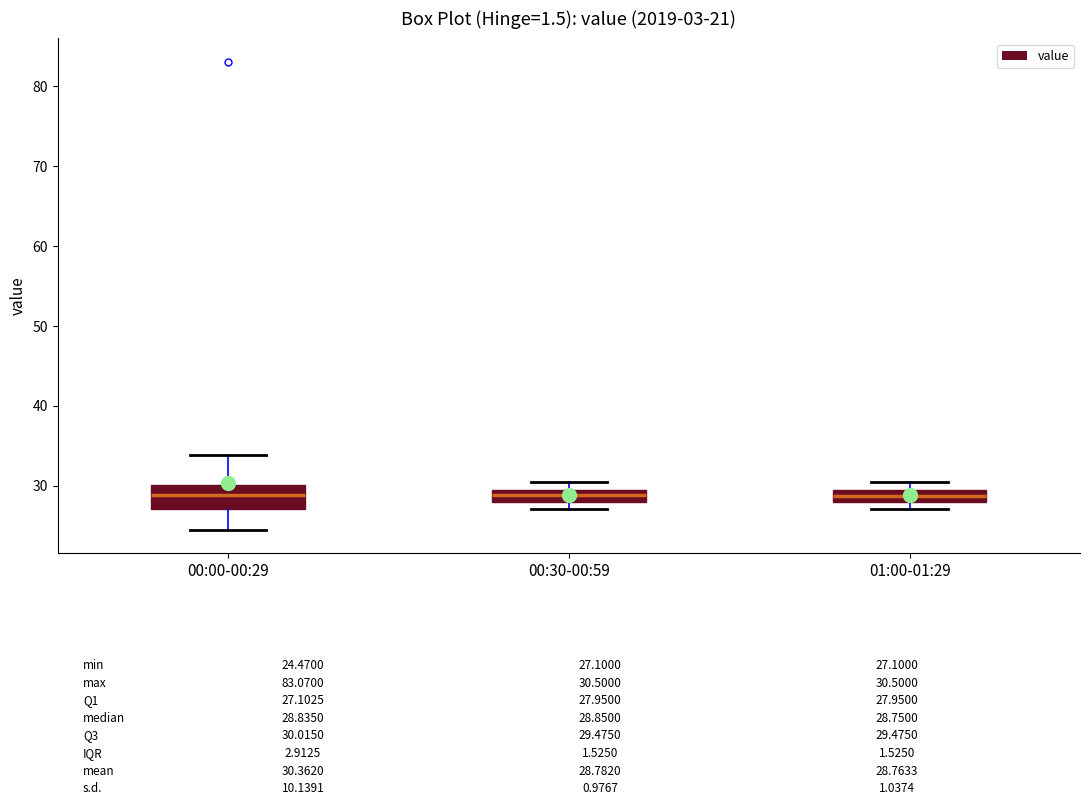

Comparing the boxes themselves (not the whiskers), which one is the tallest?

00:00-00:29